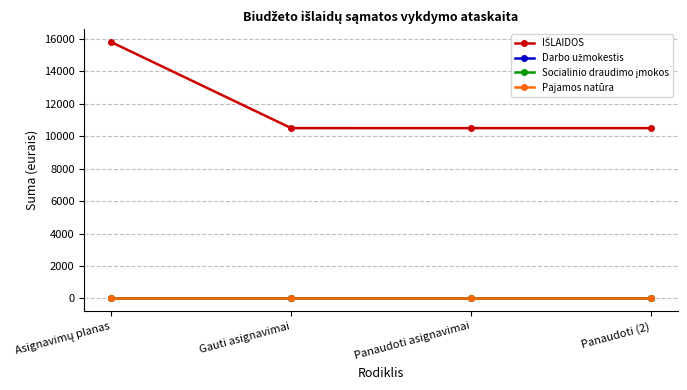

Reading left to right, extract all data points from this chart.

IŠLAIDOS: 15800.0	10500.0	10499.4	10499.4
Darbo užmokestis: 0.0	0.0	0.0	0.0
Socialinio draudimo įmokos: 0.0	0.0	0.0	0.0
Pajamos natūra: 0.0	0.0	0.0	0.0